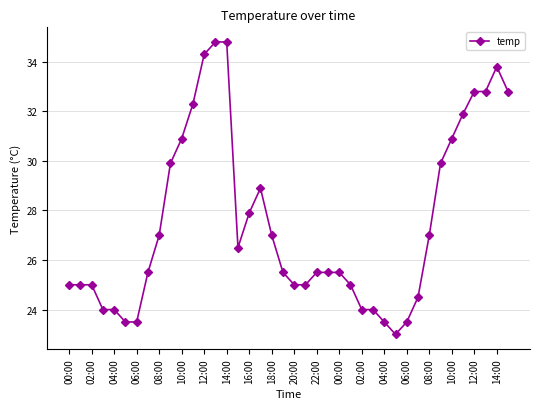

What is the average value?

27.5